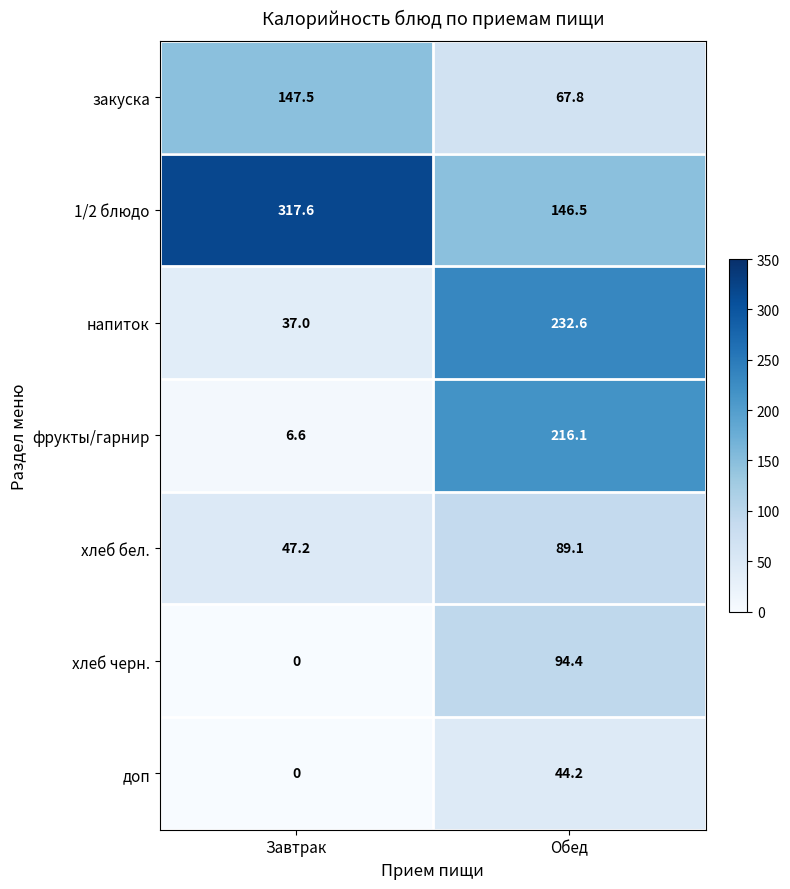

At which category is the sum across all series the highest?

Обед